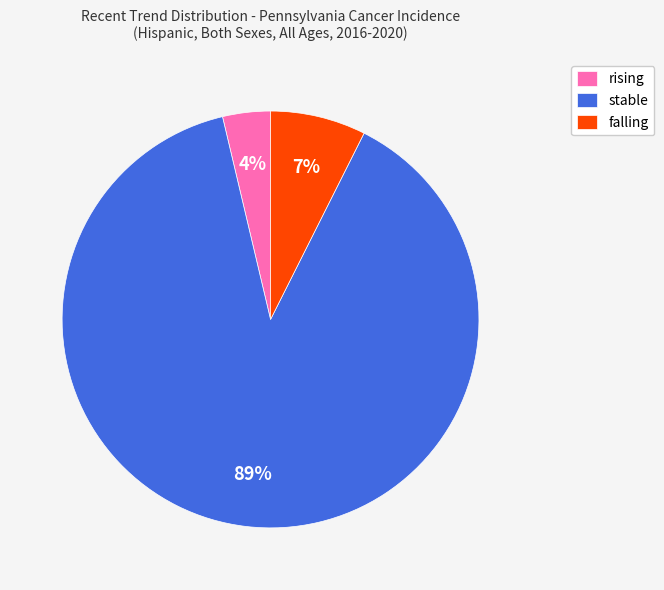

To the nearest percent, what is the average slice percentage?

33%